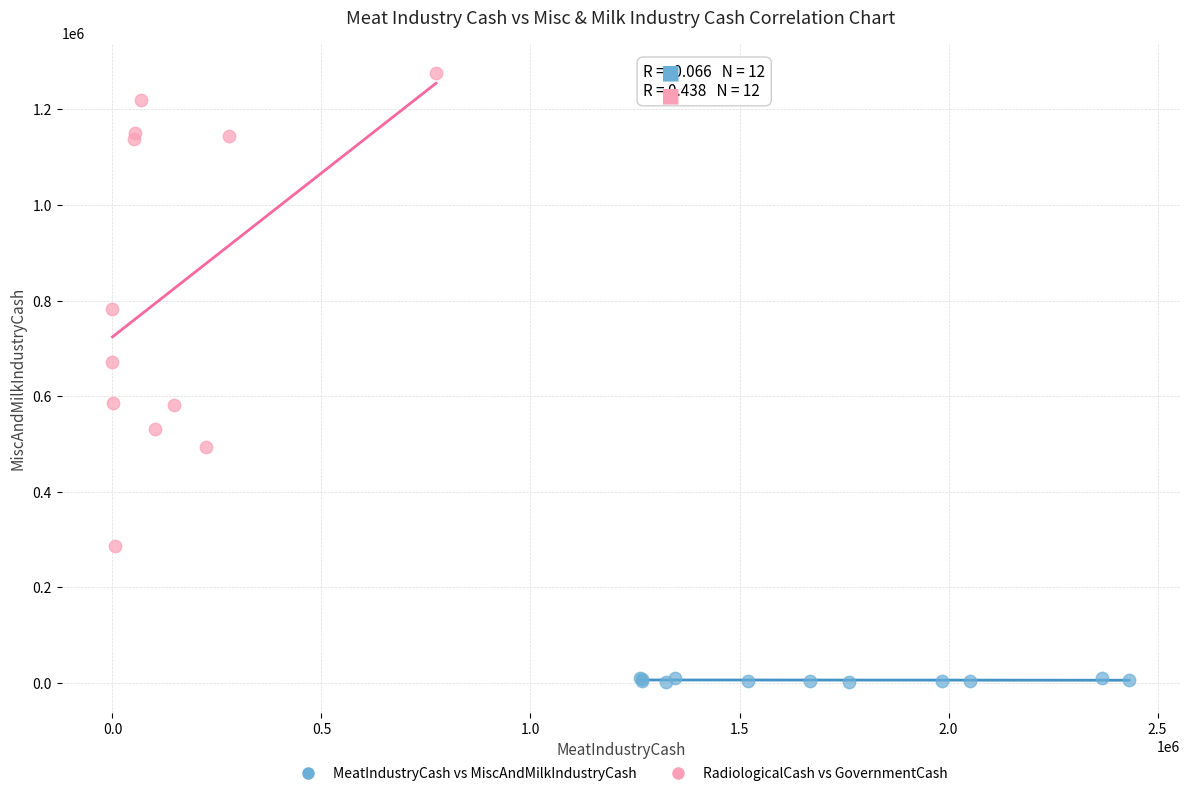

Which series reaches the minimum Y coordinate?

MeatIndustryCash vs MiscAndMilkIndustryCash